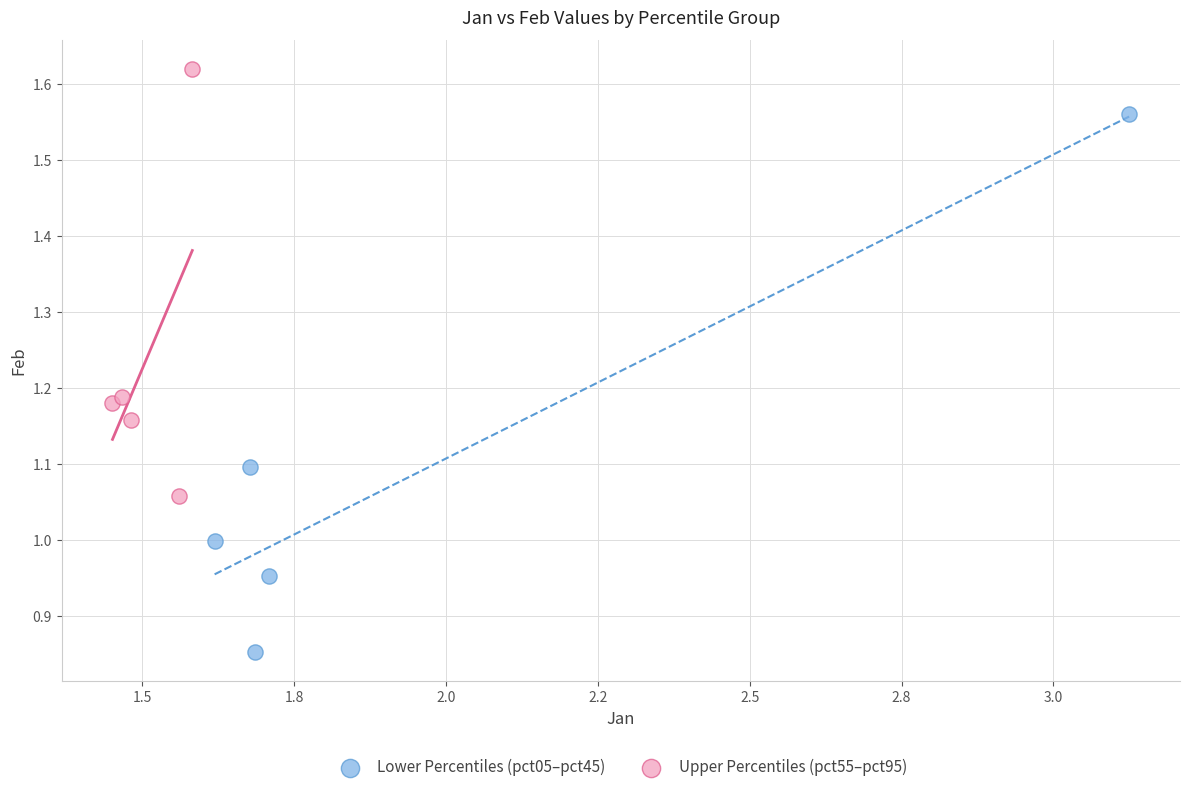

Which series reaches the minimum Y coordinate?

Lower Percentiles (pct05–pct45)